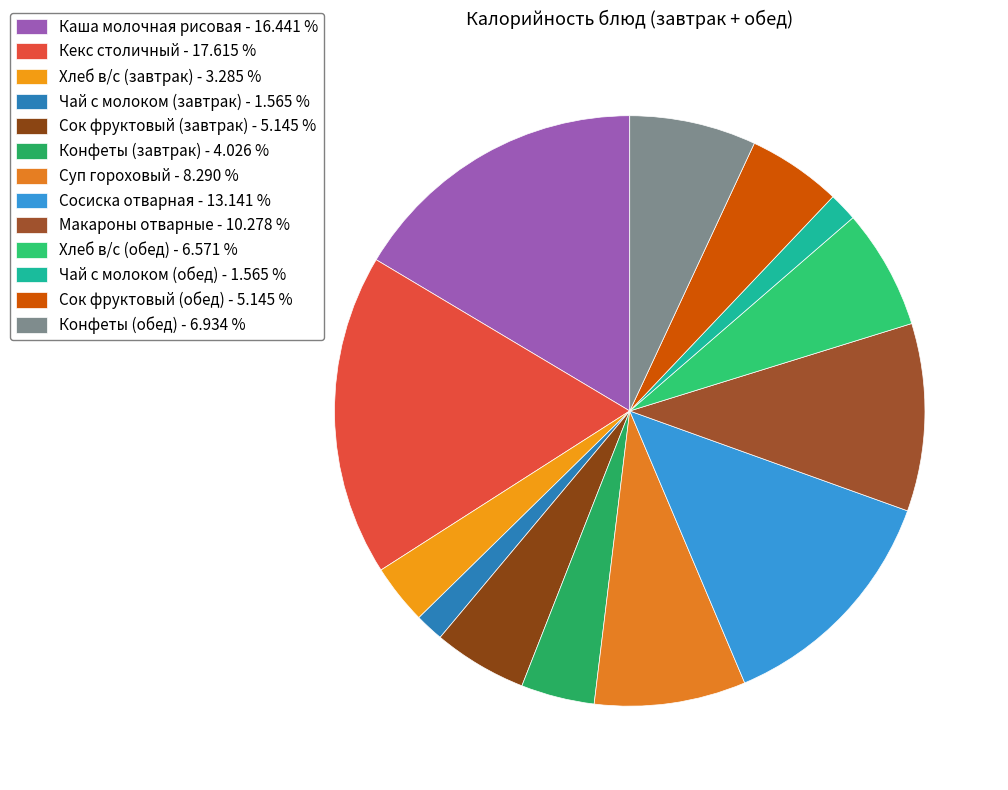

Which category has the smallest portion of the pie?

Чай с молоком (завтрак)